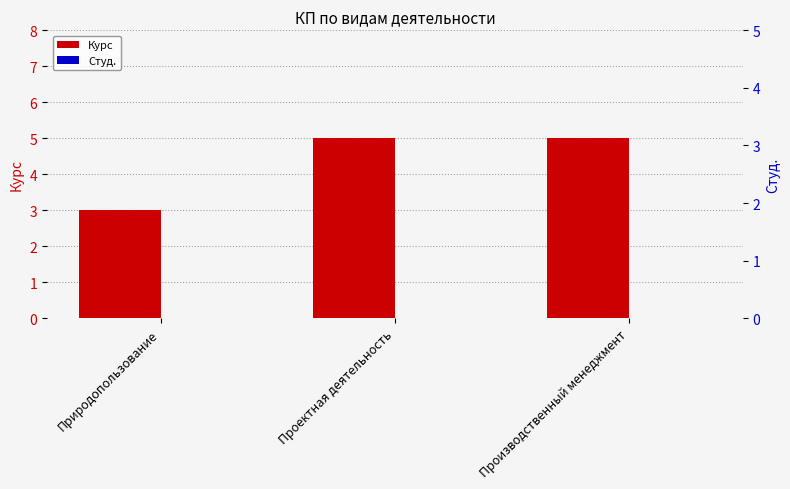

Count the number of categories in the chart.

3